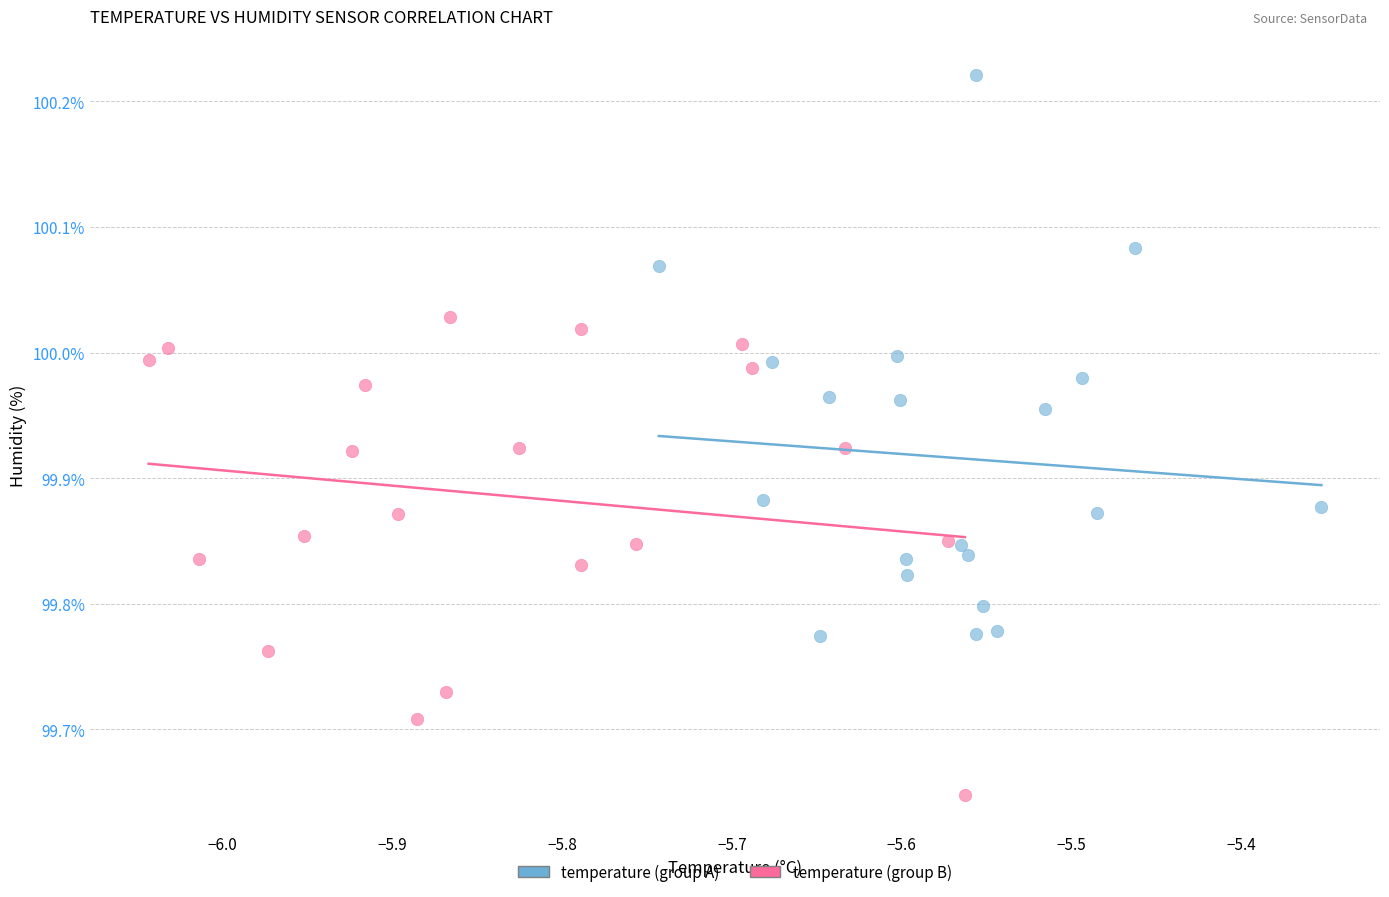

Which series has the largest Y range (max minus min)?

temperature (group A)